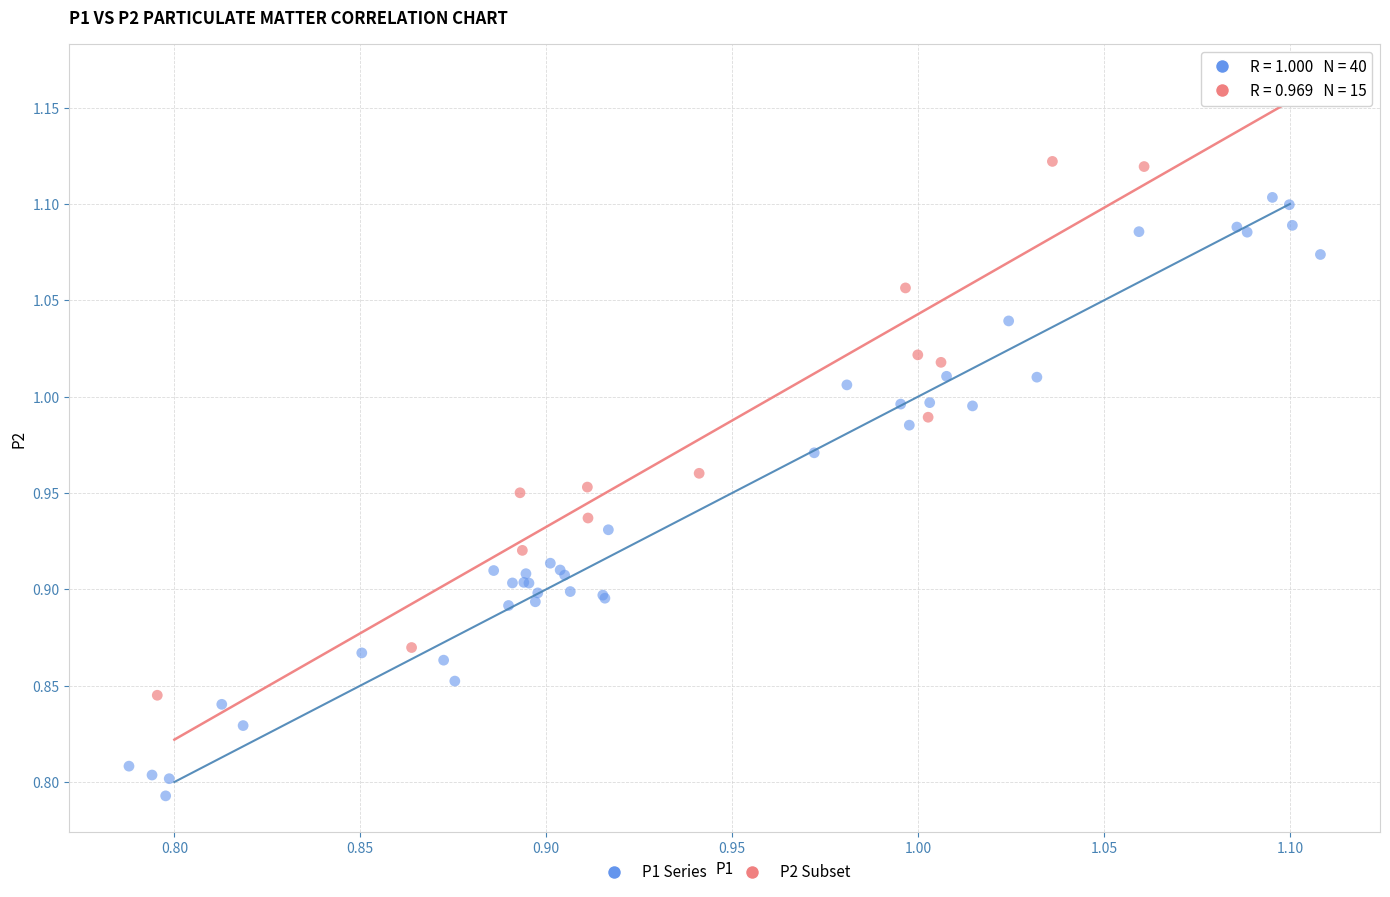

Which series contains the highest Y value?

P2 Subset